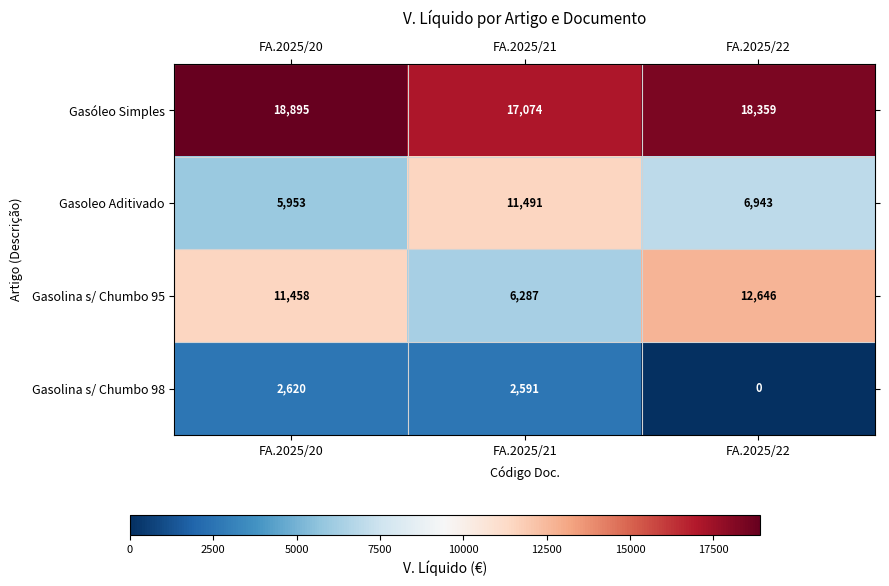

What is the sum of all Gasóleo Simples values?

54328